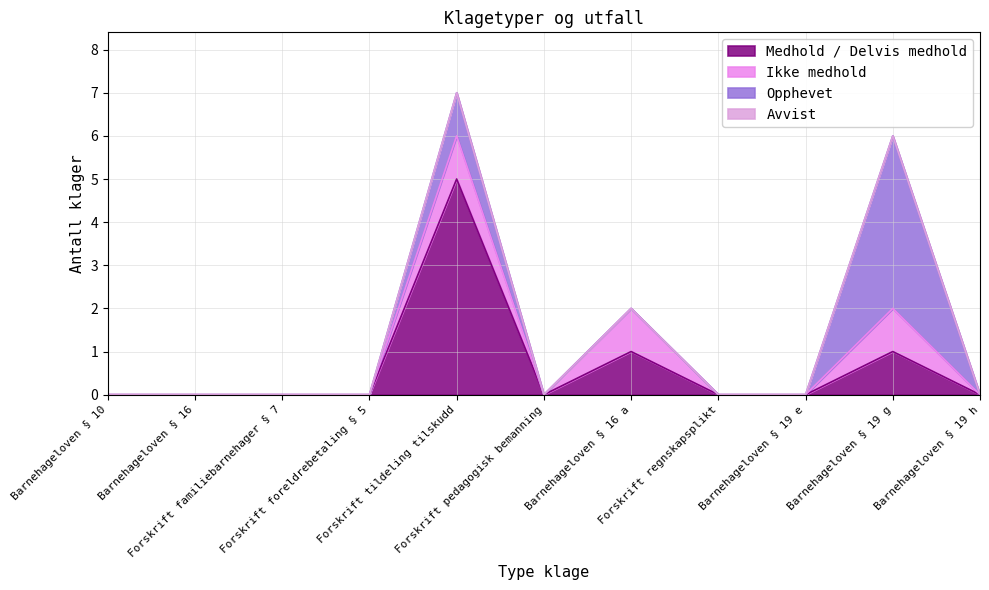

How many positive values does the Opphevet series have?

2